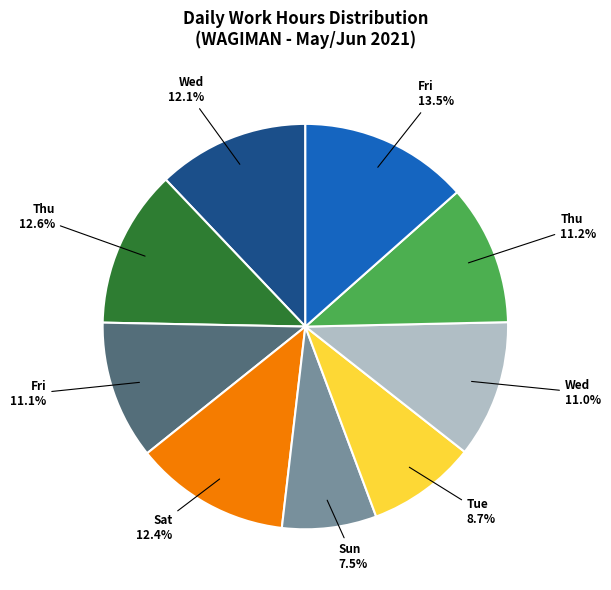

Does any single category account for the majority?

No